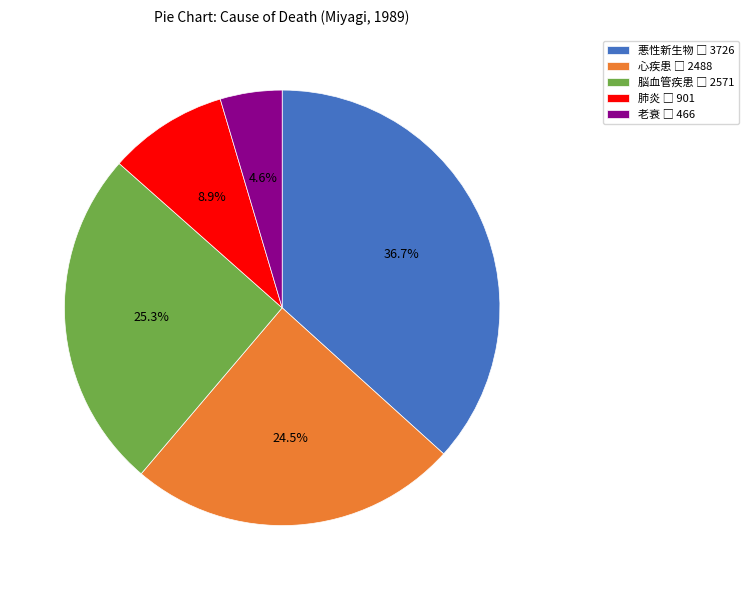

Does any single category account for the majority?

No